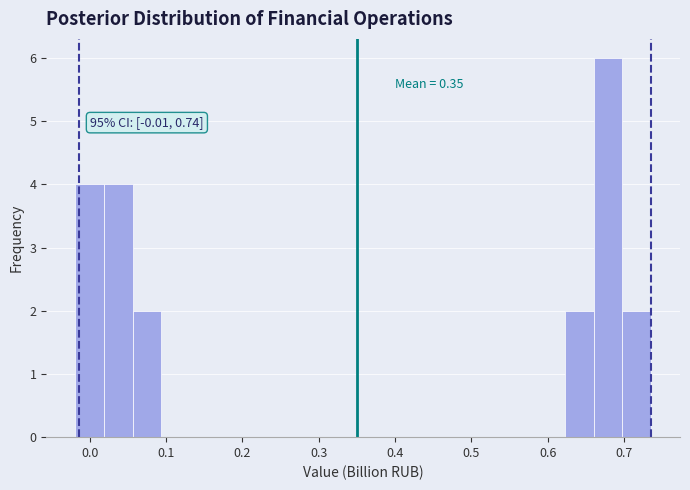

Around what value on the x-axis is the tallest bar? Give the approximate position of its centre, as read against the axis.

0.68